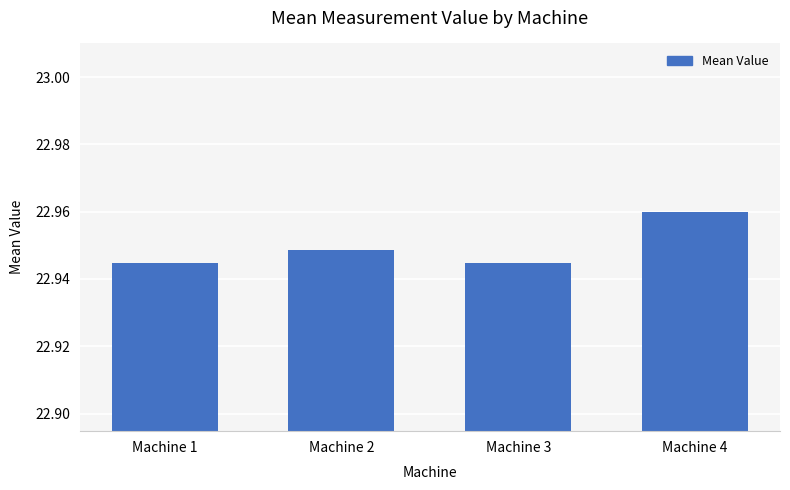

Is it true that the value at Machine 2 is 32.7?

False